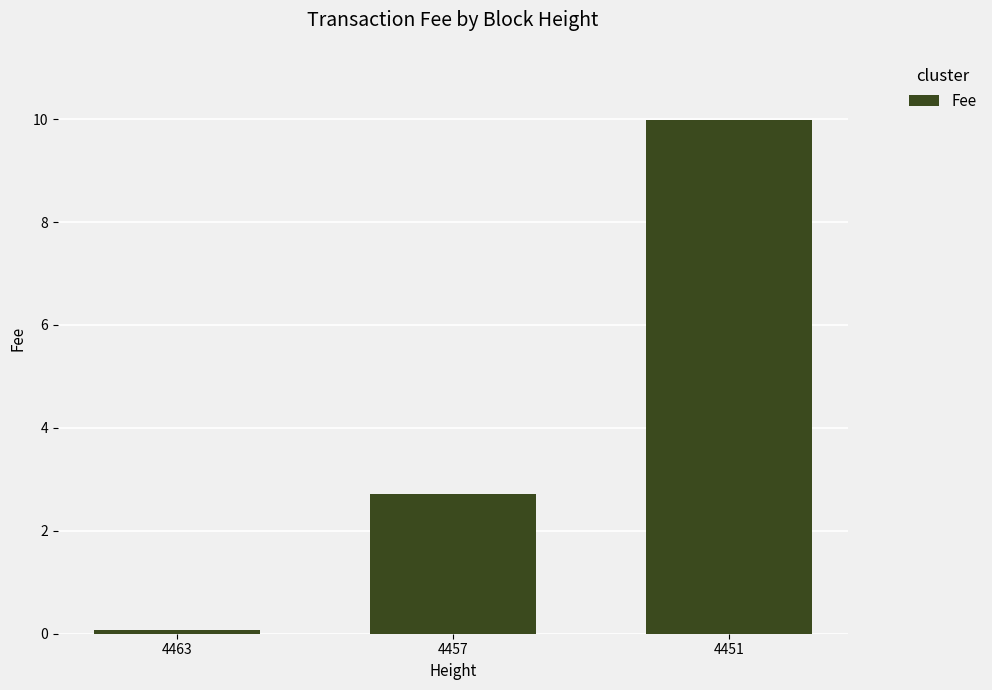

What is the average value?

4.3